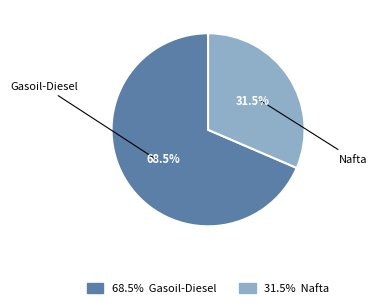

Is there any slice that represents more than half of the pie?

Yes